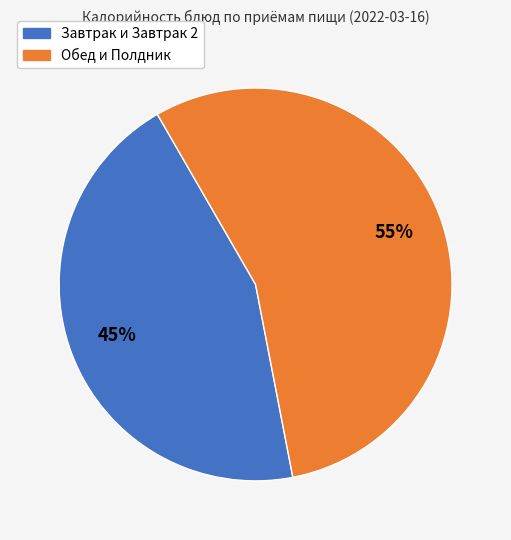

Is there a majority slice in this chart?

Yes